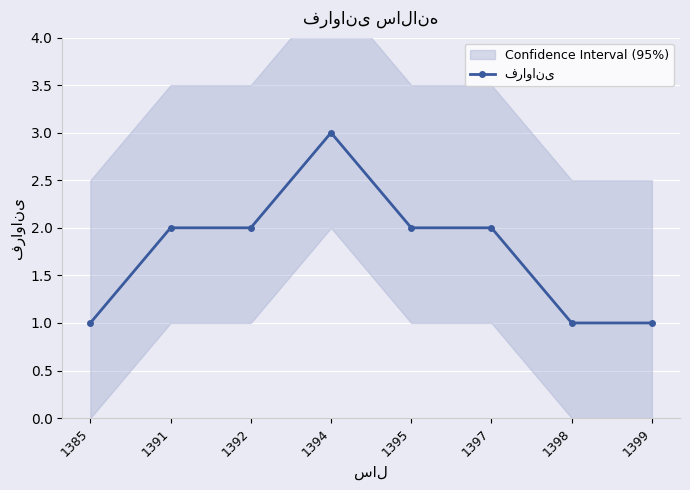

Reading left to right, list all the values displayed in this chart.

1385=1	1391=2	1392=2	1394=3	1395=2	1397=2	1398=1	1399=1